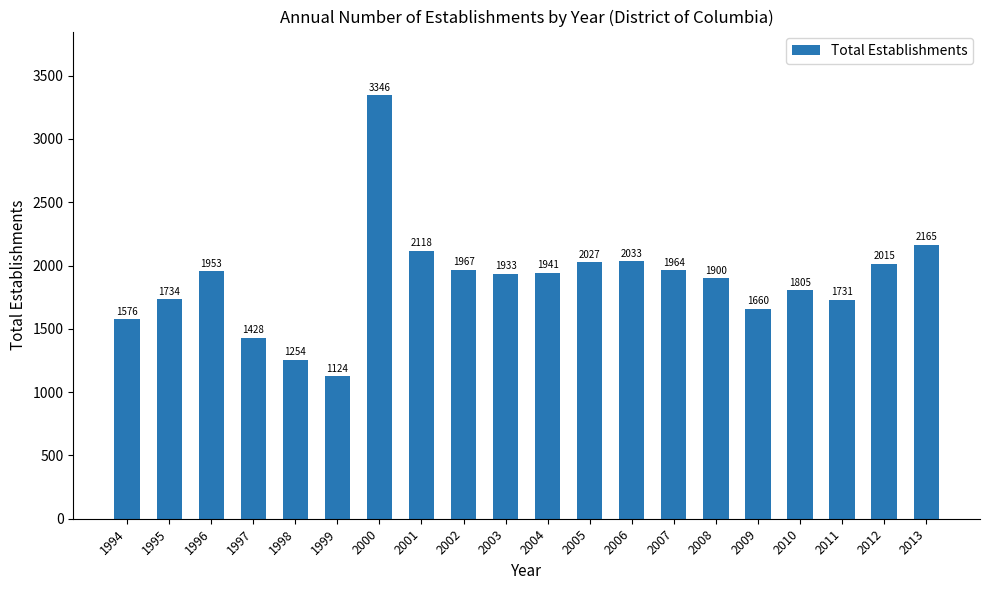

How many categories are shown in the chart?

20